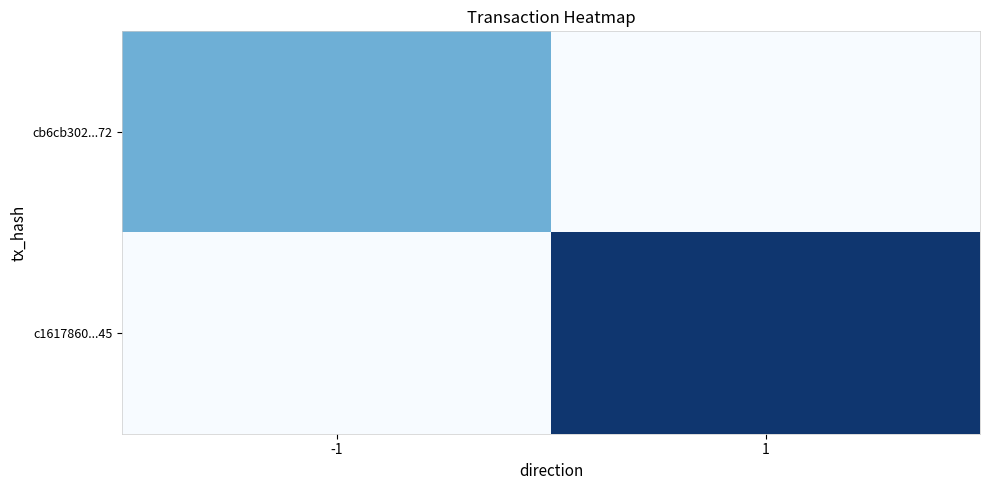

The value of cb6cb302...72 at -1 is 1. True or false?

True